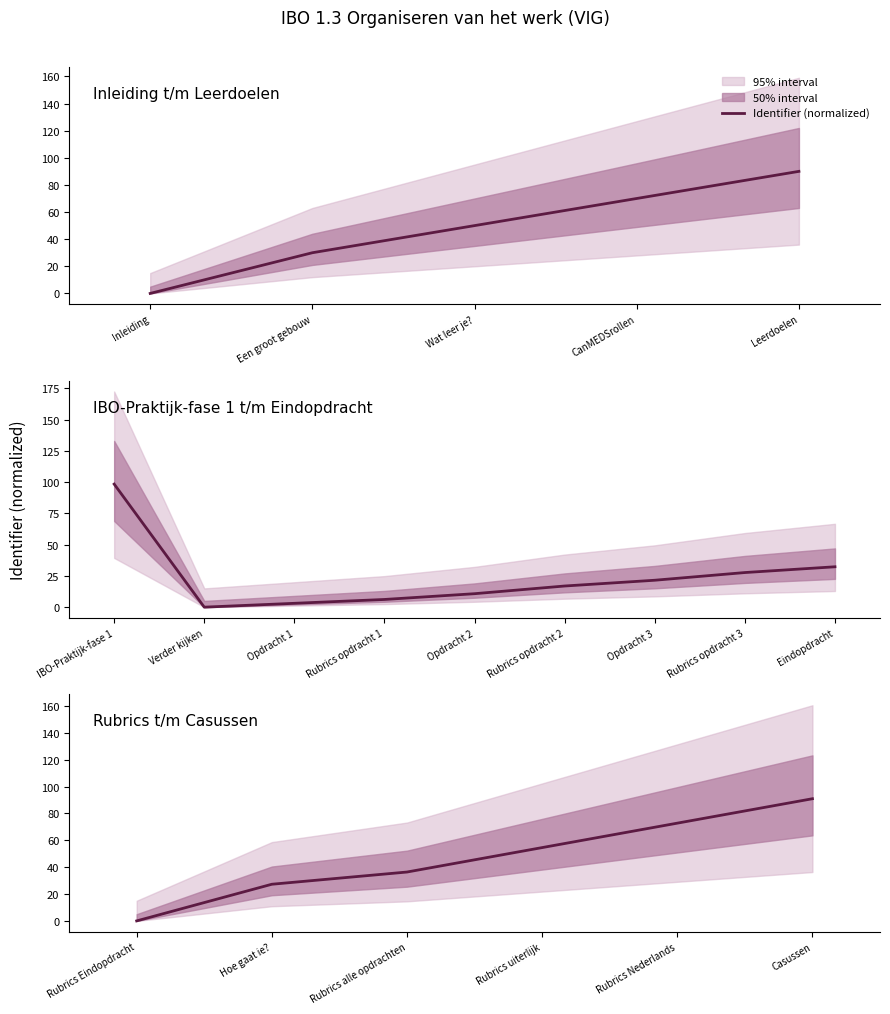

What is the average value?

47.0